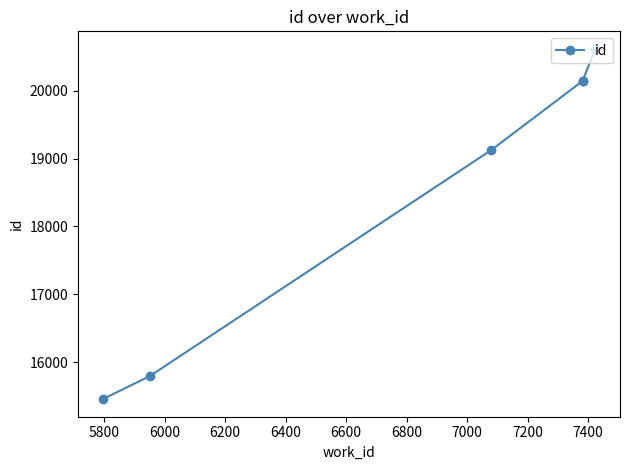

Is it true that the value at 5600 is 21573?

False